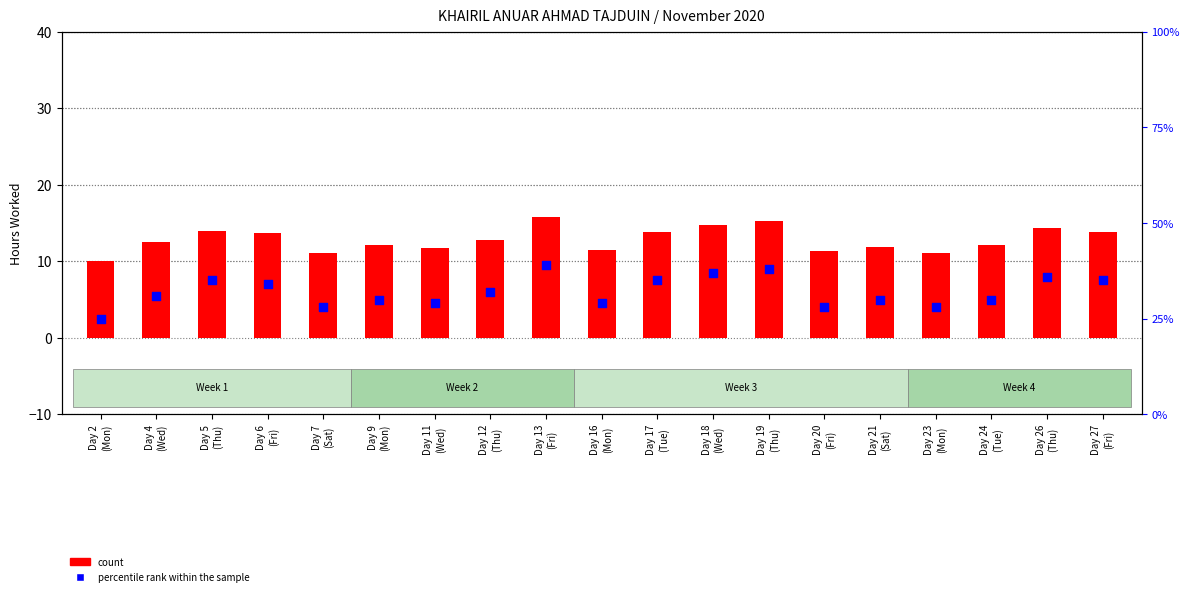

Is the value of count at Day 24
(Tue) greater than the value of percentile rank within the sample at Day 16
(Mon)?

No